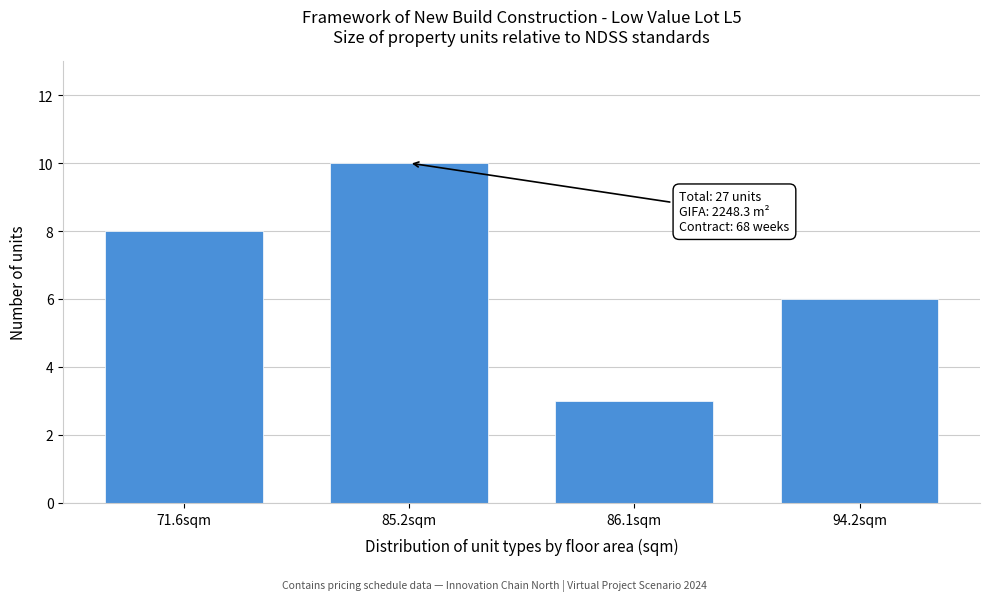

Reading left to right, list all the values displayed in this chart.

8	10	3	6